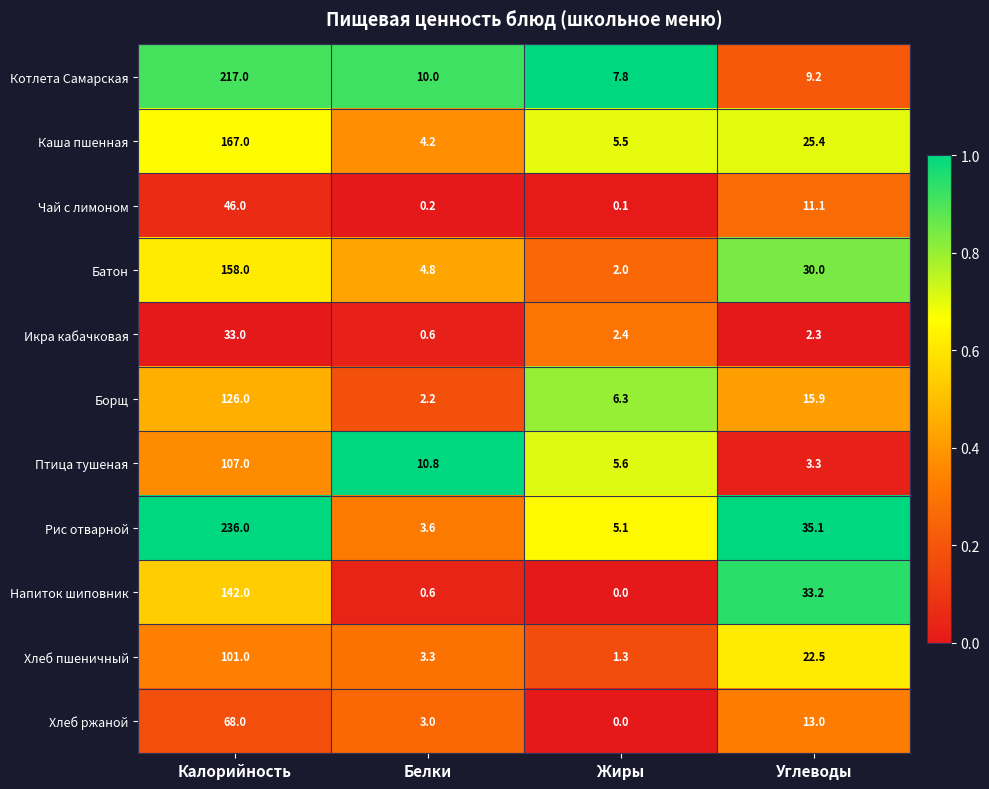

At which label is Каша пшенная closest to 85?

Углеводы